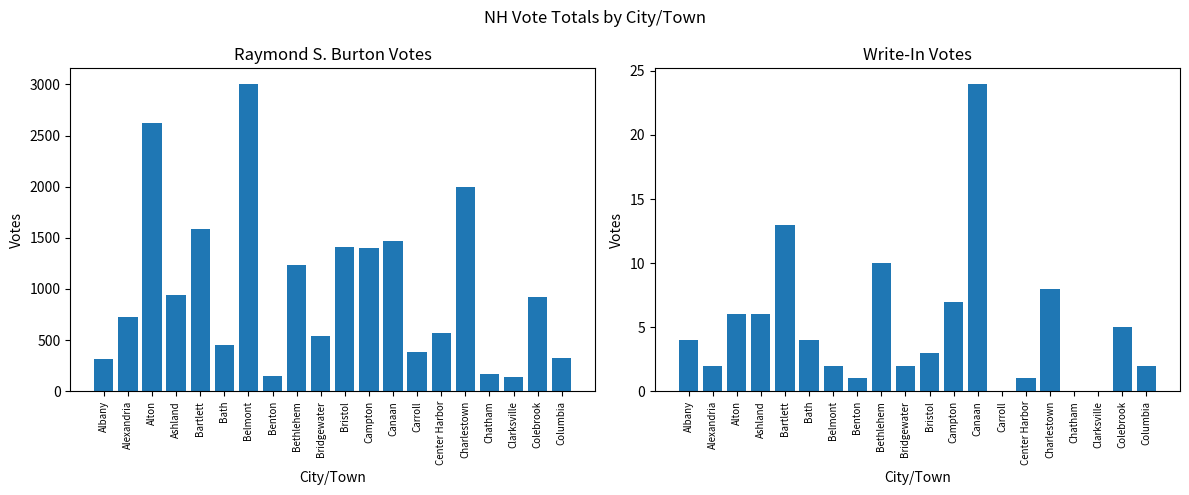

What is the difference between the Raymond S. Burton values at Bath and Colebrook?

468